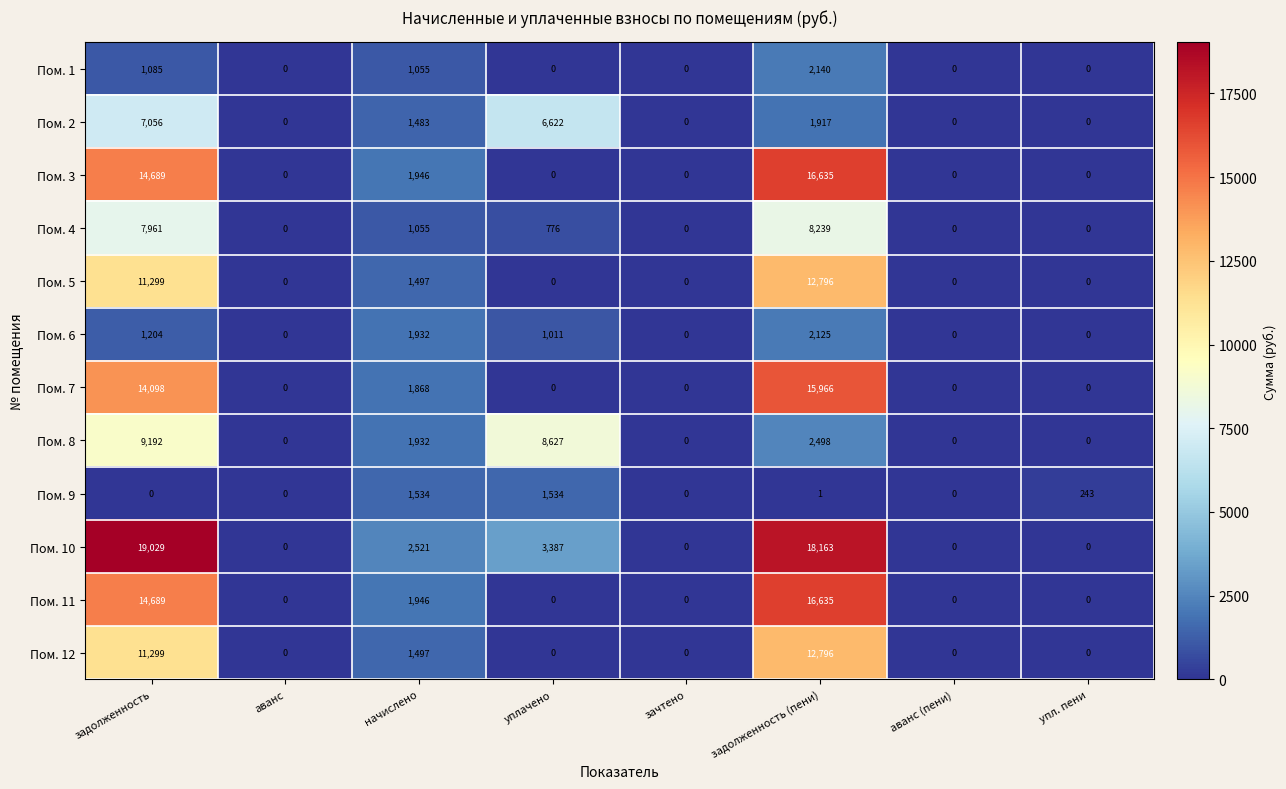

What is the sum of the Пом. 8 values at аванс (пени) and начислено?

1932